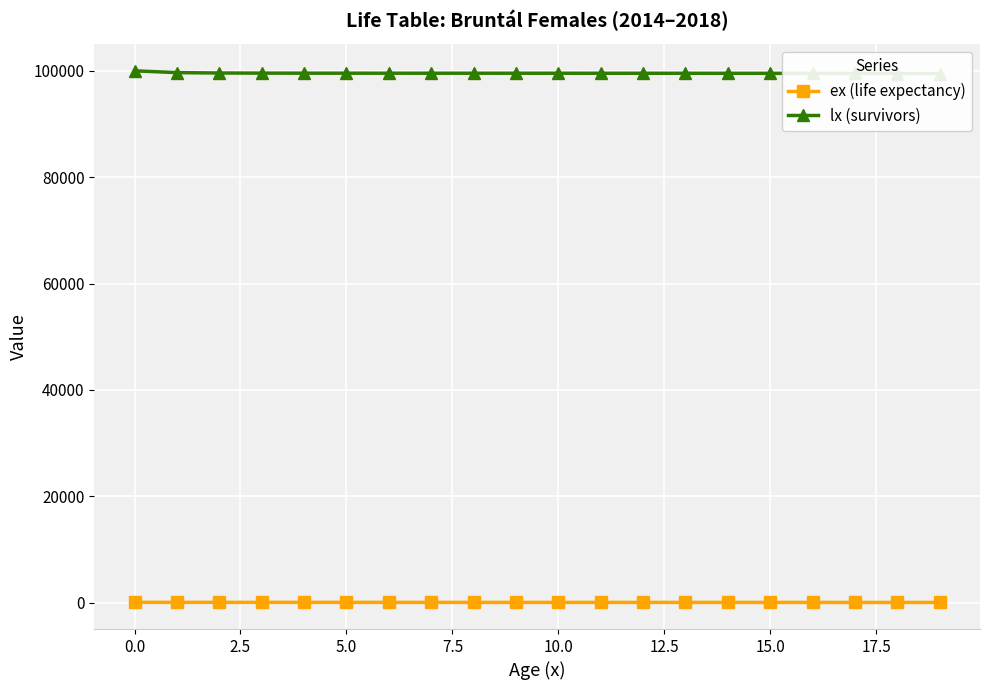

What value does the lx (survivors) series have at 10?

99545.9